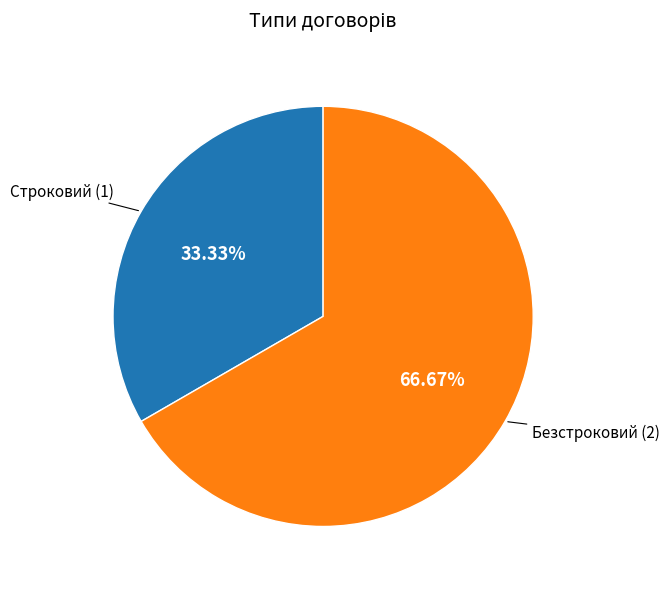

Is there a majority slice in this chart?

Yes